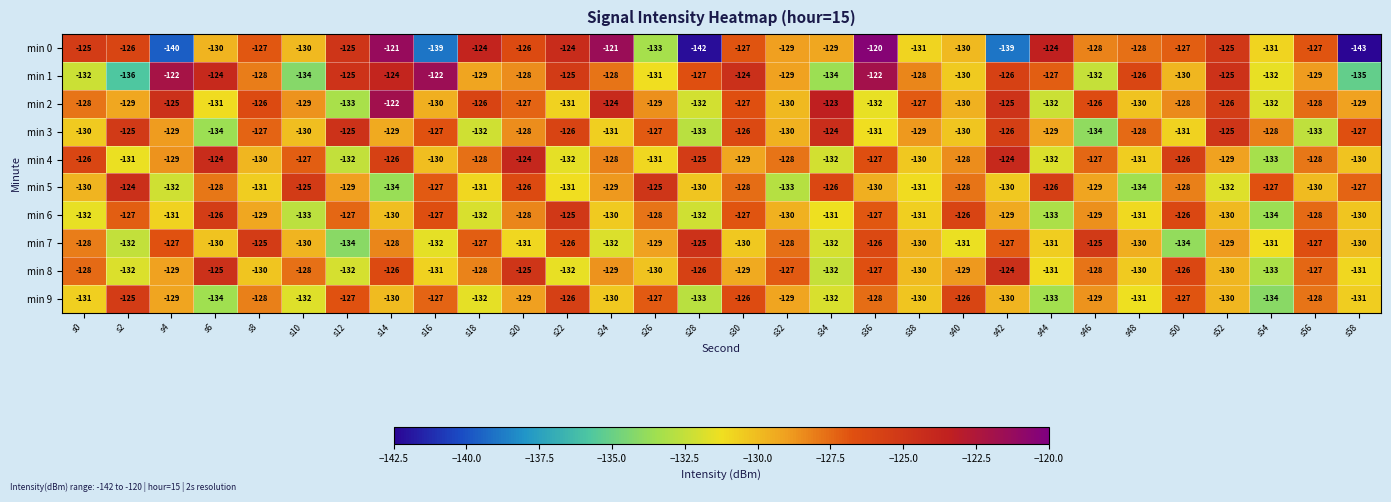

What is the total value across all series at s34?

-1295